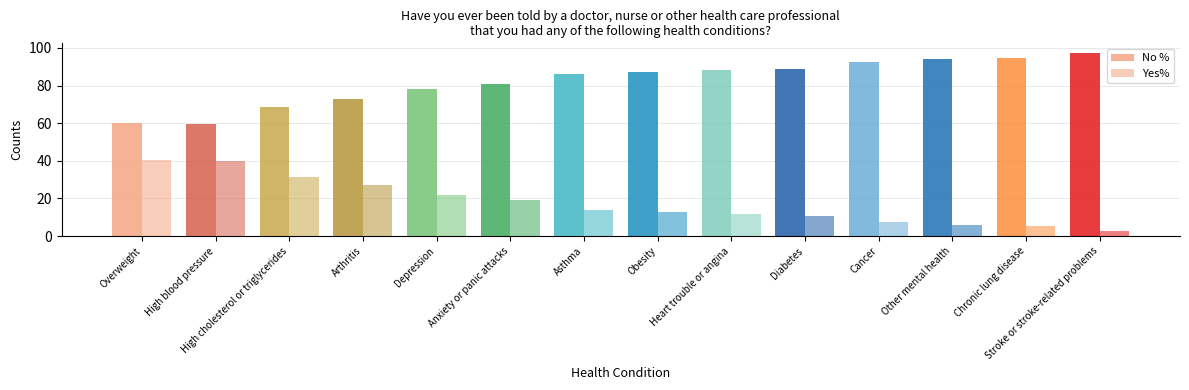

What are all the series names shown in the legend?

No %, Yes%